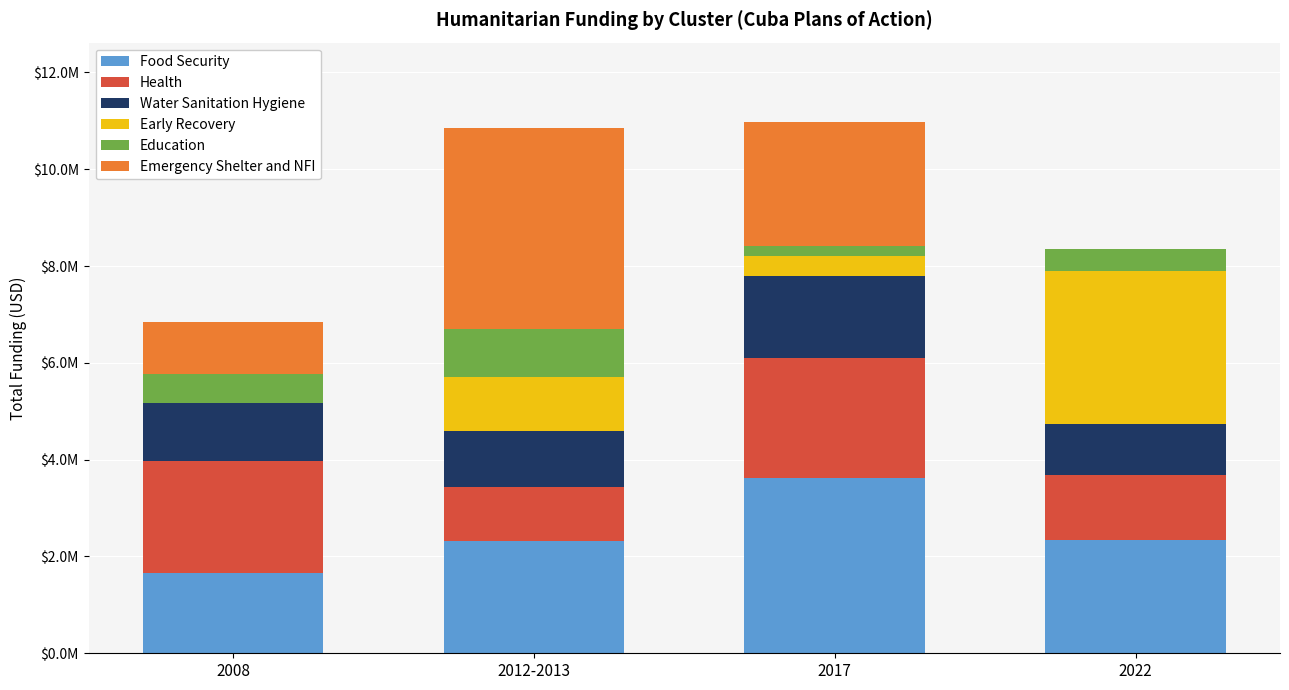

Are the bars horizontal?

No